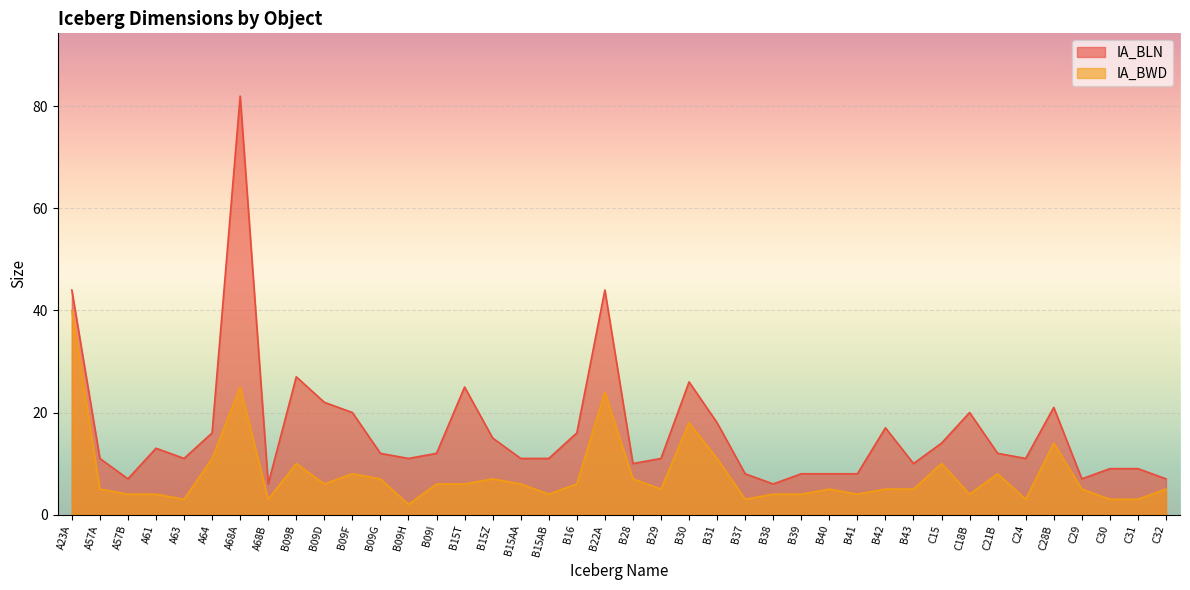

What is the approximate value of IA_BLN at A23A?

44